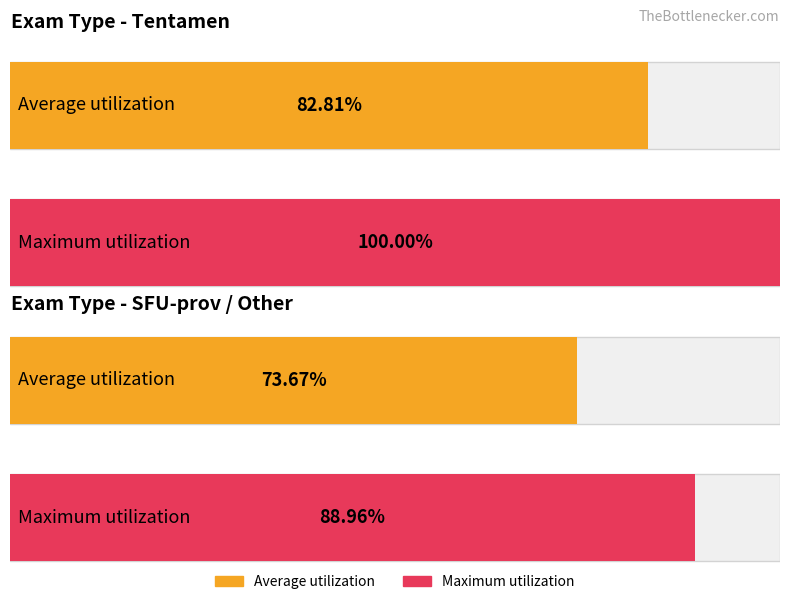

Are the bars horizontal?

Yes